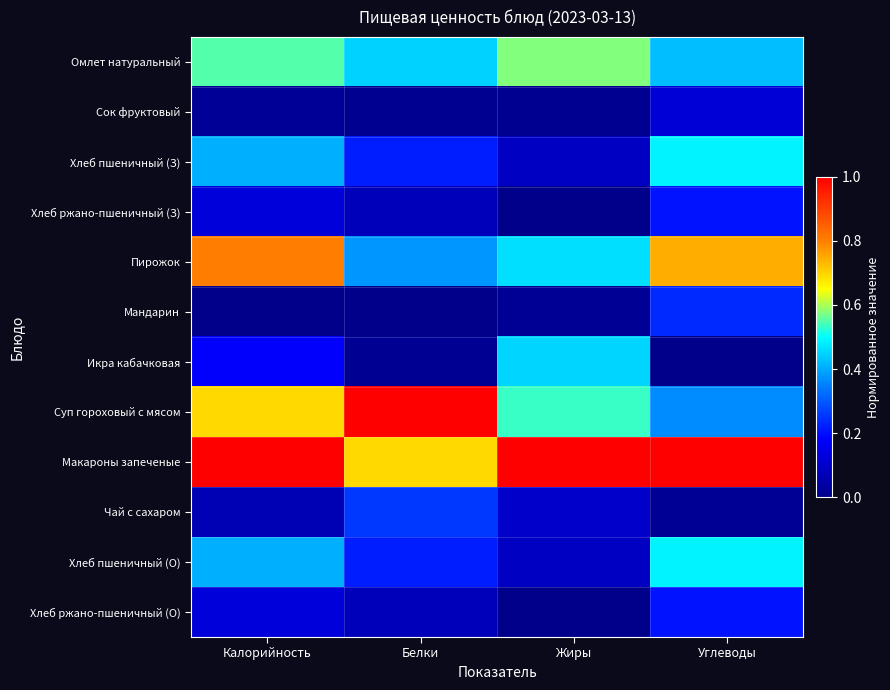

Rank the series by their maximum value, from lowest to highest.

Сок фруктовый, Хлеб ржано-пшеничный (З), Хлеб ржано-пшеничный (О), Мандарин, Чай с сахаром, Икра кабачковая, Хлеб пшеничный (З), Хлеб пшеничный (О), Омлет натуральный, Пирожок, Суп гороховый с мясом, Макароны запеченые